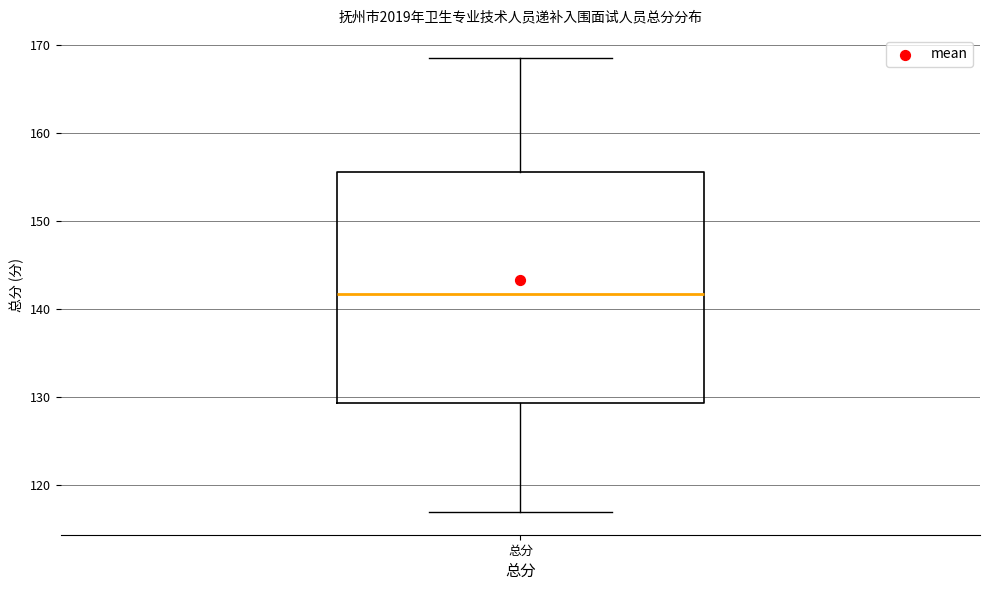

Where does the median line of the box for 总分 sit on the y-axis? The values are not printed on the chart, so give them approximately, as read against the axis.

142